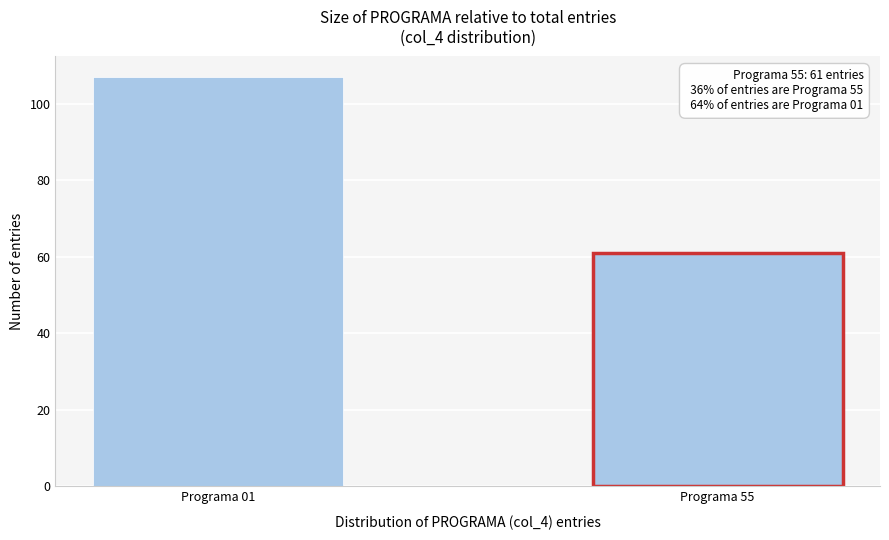

Reading right to left, extract all data points from this chart.

Programa 55=61	Programa 01=107